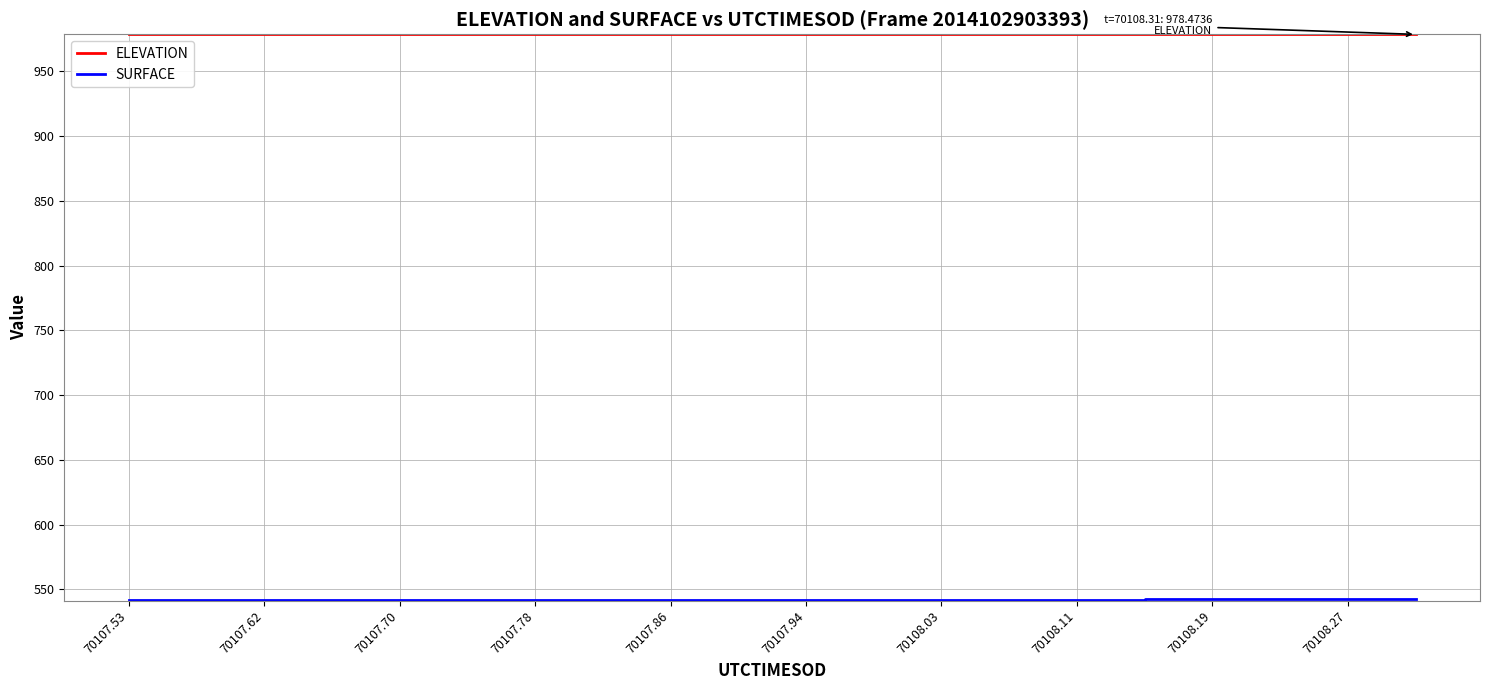

What is the minimum value shown in the chart?

541.5